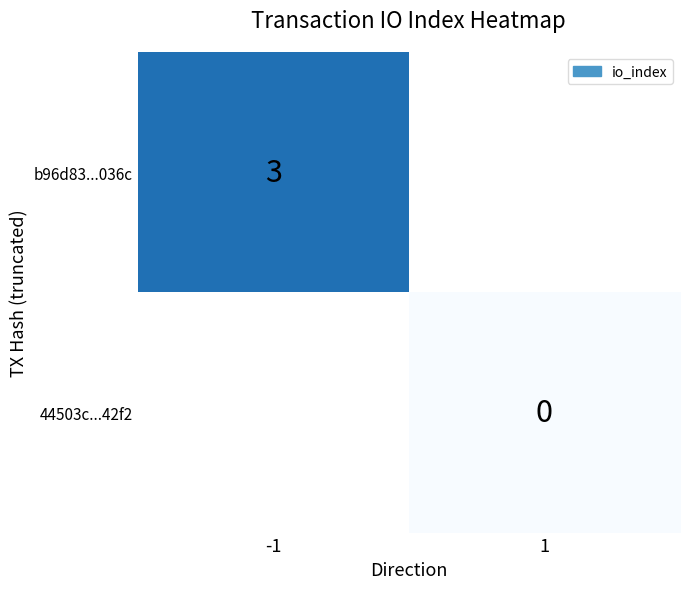

True or false: b96d83...036c has a value of 1 at -1.

False